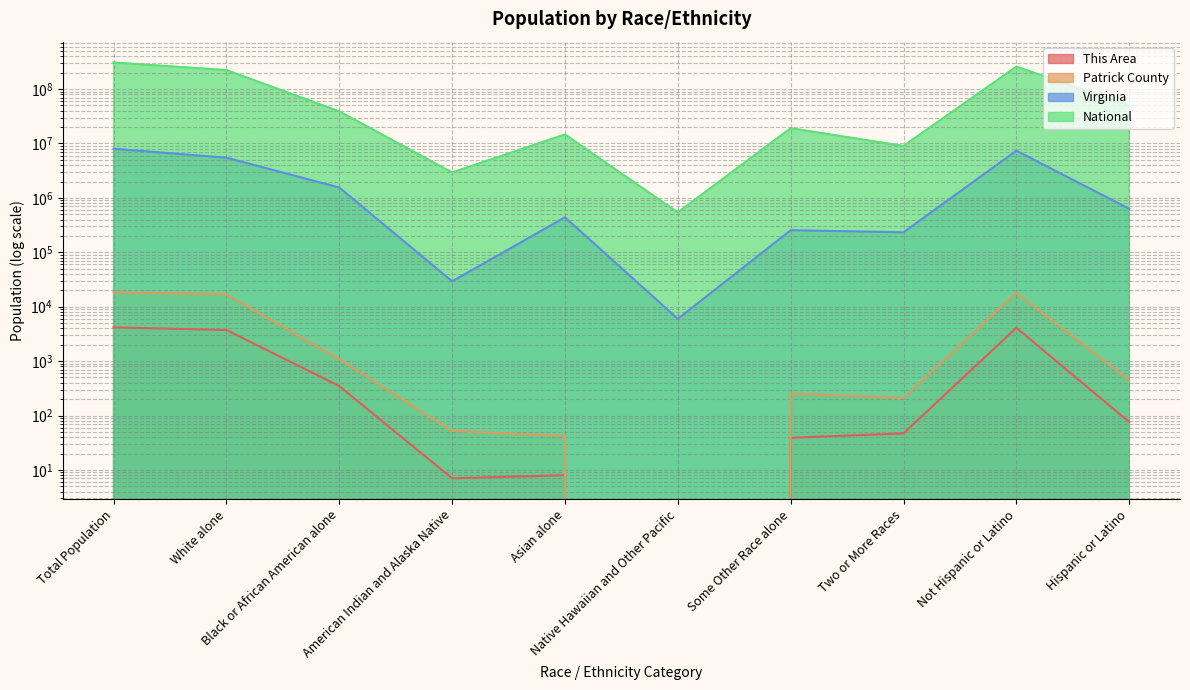

Reading right to left, what are all the values shown in this chart?

This Area: 76	4096	47	39	0	8	7	347	3724	4172
Patrick County: 444	18046	210	254	0	42	52	1085	16847	18490
Virginia: 631825	7369199	233400	254278	5980	439890	29225	1551399	5486852	8001024
National: 50477594	258267944	9009073	19107368	540013	14674252	2932248	38929319	223553265	308745538